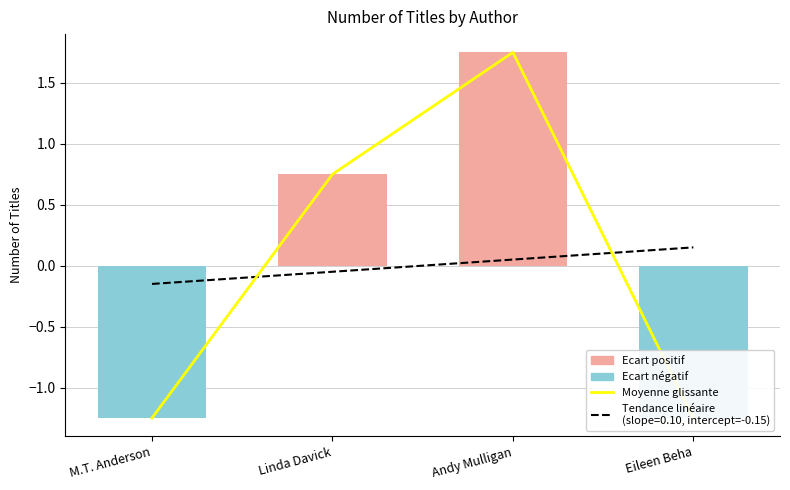

Where is the data nearest to the value 0?

Linda Davick